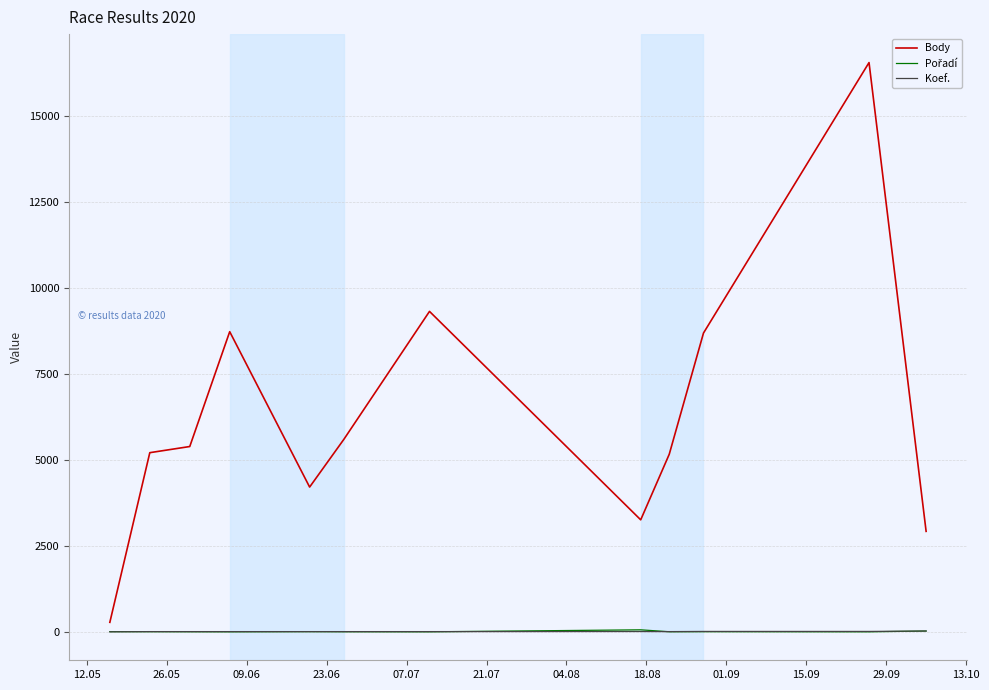

What is the highest value of the Body series?

16557